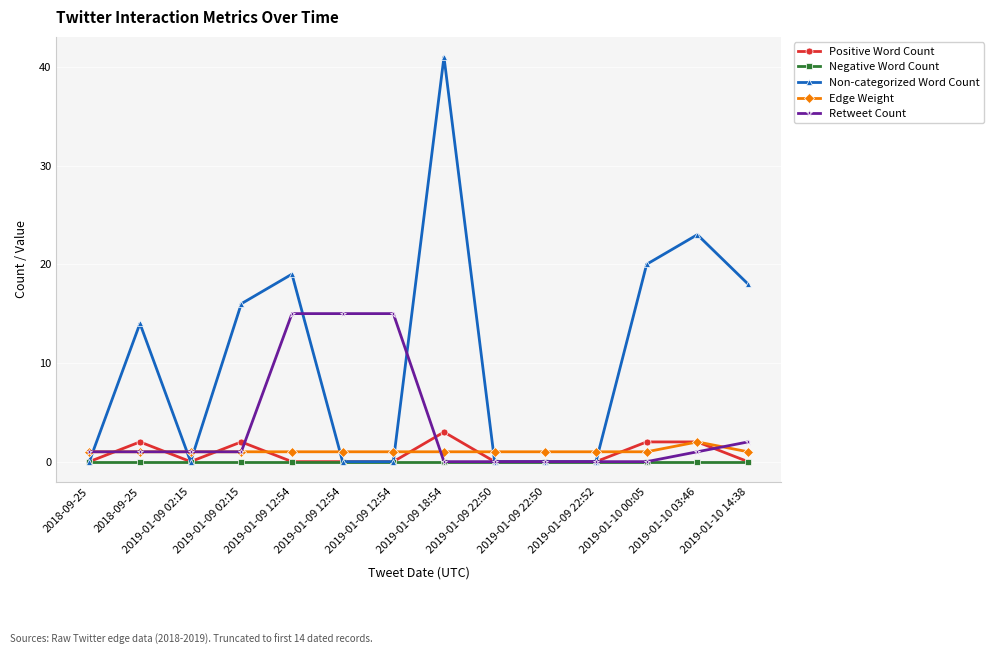

Where is Non-categorized Word Count nearest to the value 20?

2019-01-10 00:05